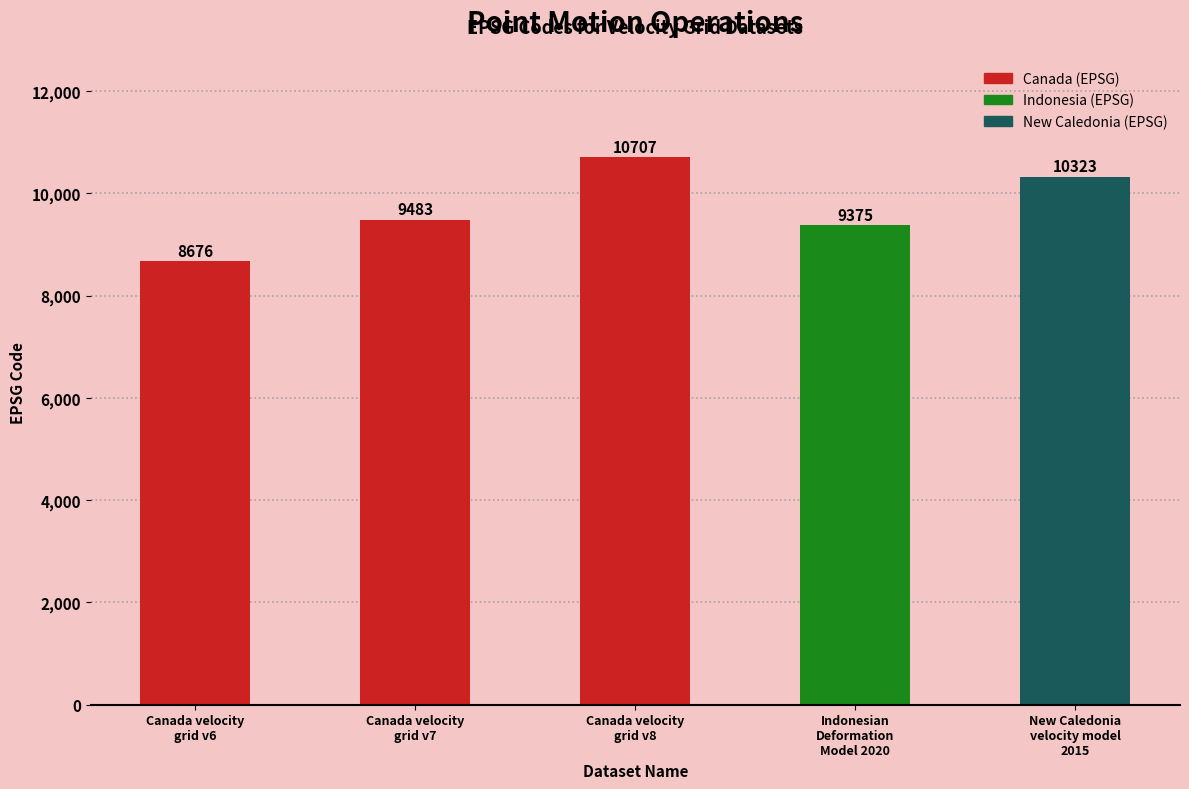

Reading right to left, list all the values displayed in this chart.

New Caledonia
velocity model
2015=10323	Indonesian
Deformation
Model 2020=9375	Canada velocity
grid v8=10707	Canada velocity
grid v7=9483	Canada velocity
grid v6=8676